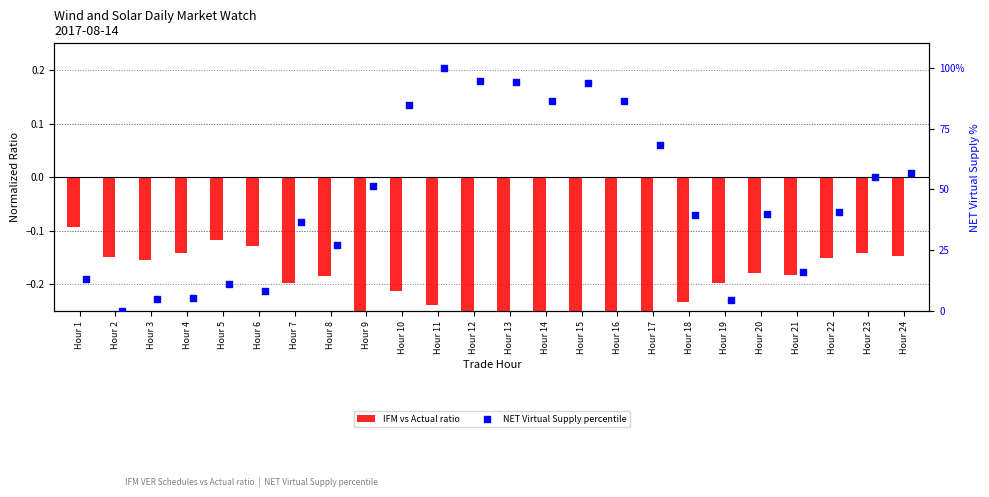

Which series has the largest total across all categories?

NET Virtual Supply percentile